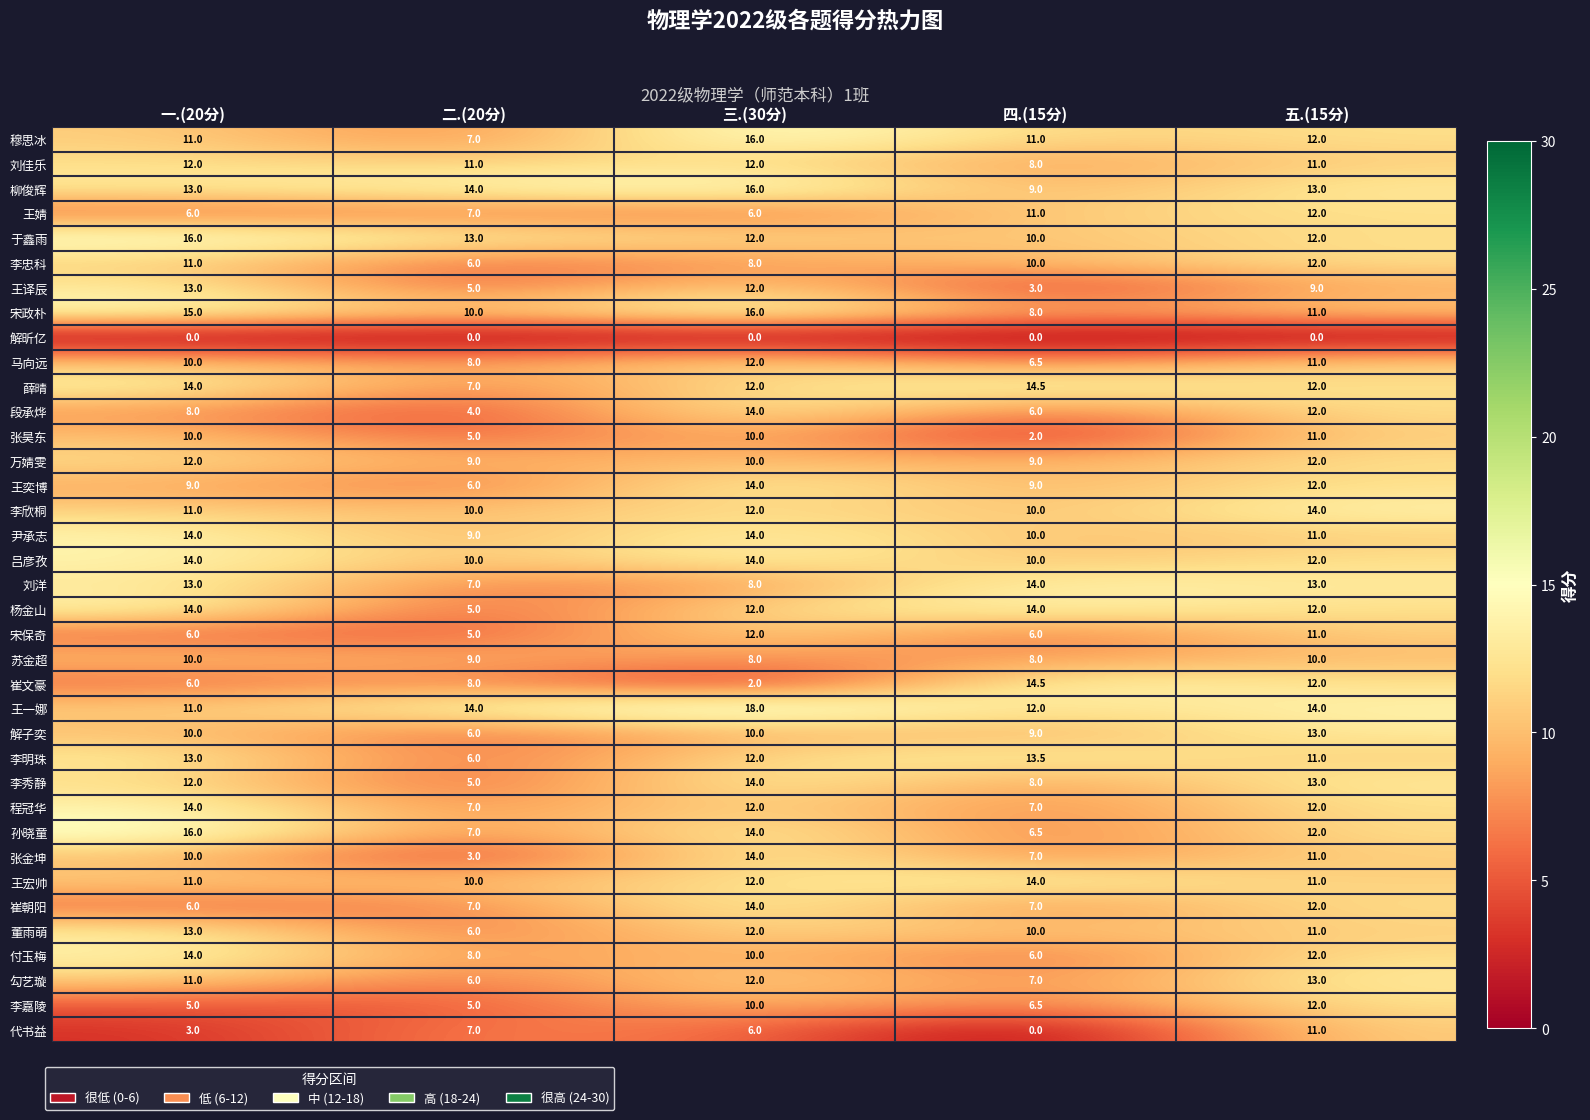

What is the difference between the second highest and second lowest values in the 王奕博 series?

3.0